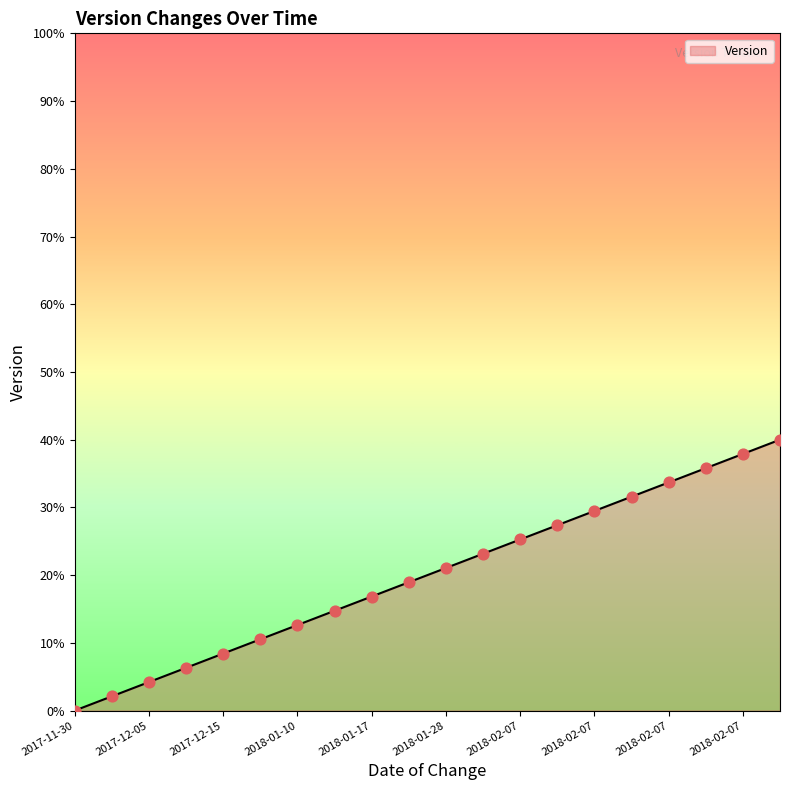

What is the difference between the maximum and minimum values?

40.0